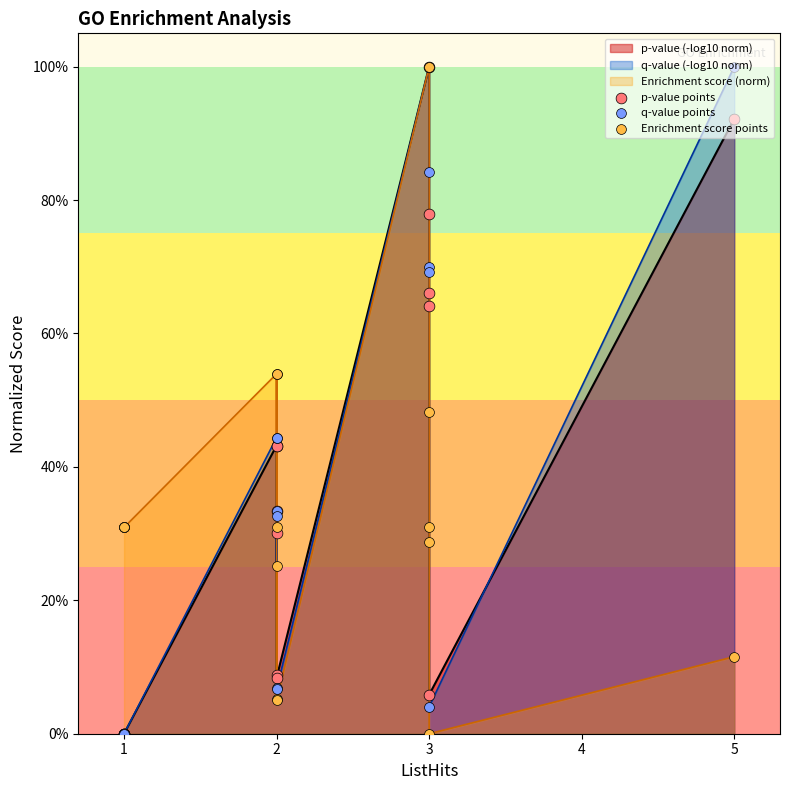

Which series reaches the minimum Y coordinate?

p-value points